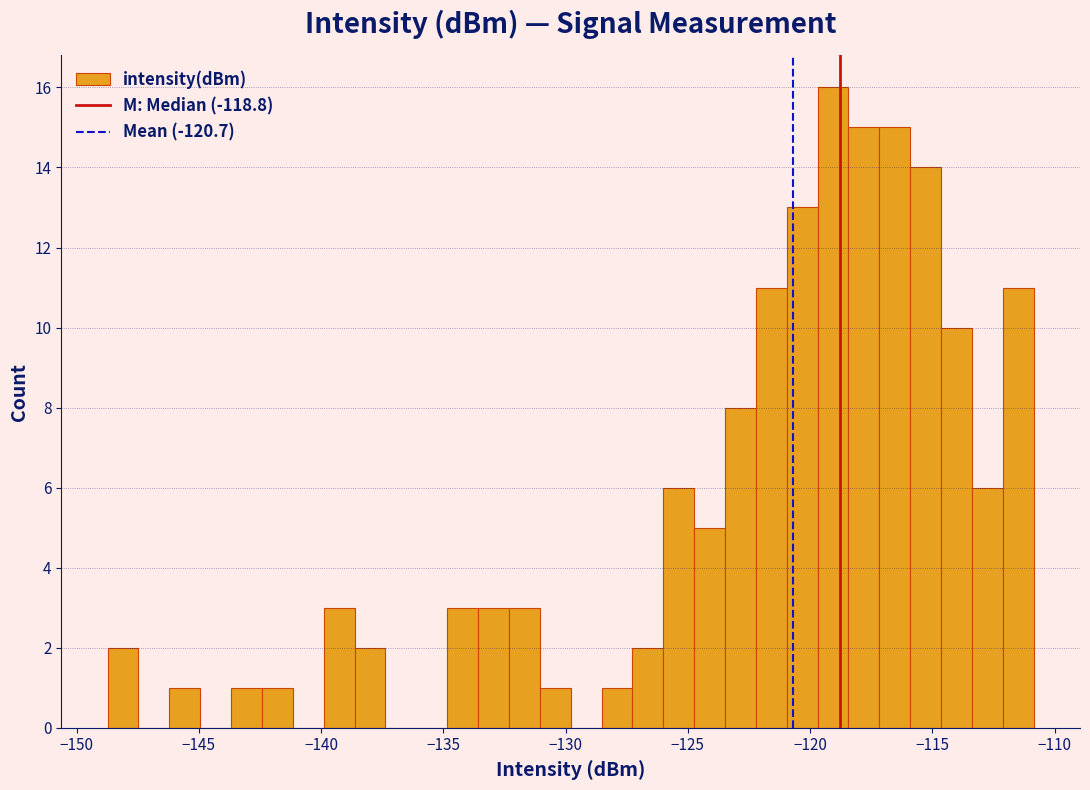

Around what value on the x-axis is the tallest bar? Give the approximate position of its centre, as read against the axis.

-119.0